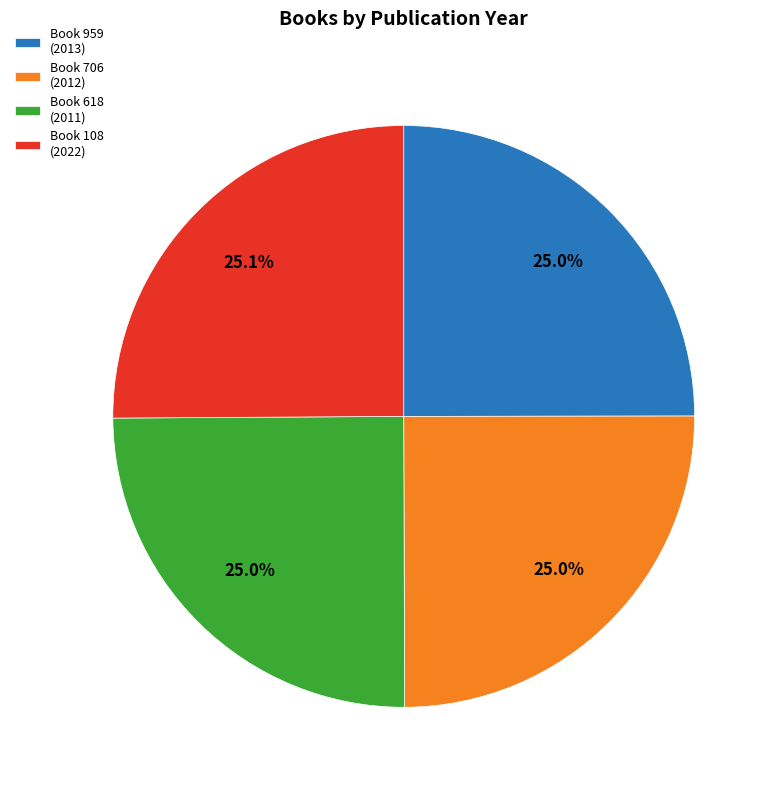

Does any single category account for the majority?

No